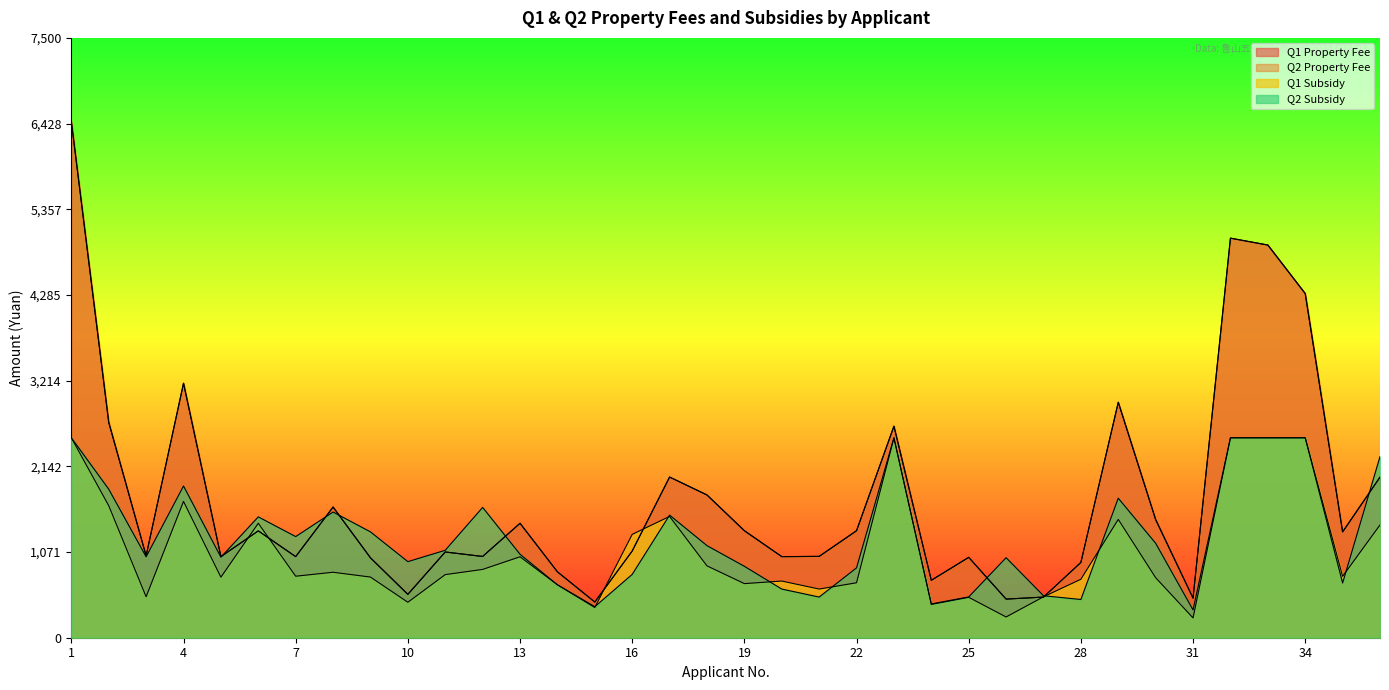

Reading left to right, transcribe all the data shown in this chart.

Q1 Property Fee: 1=6454.0	2=2693.0	3=1024.0	4=3182.0	5=1014.0	6=1336.0	7=1014.0	8=1634.0	9=999.0	10=542.0	11=1072.0	12=1016.0	13=1431.0	14=824.0	15=446.0	16=1084.0	17=2009.0	18=1785.0	19=1338.0	20=1014.0	21=1017.0	22=1338.0	23=2645.0	24=718.0	25=1005.0	26=483.0	27=508.0	28=941.0	29=2944.0	30=1477.0	31=495.0	32=4996.0	33=4910.0	34=4303.0	35=1323.0	36=2008.0
Q2 Property Fee: 1=6454.0	2=2693.0	3=1024.0	4=3182.0	5=1014.0	6=1336.0	7=1014.0	8=1634.0	9=999.0	10=542.0	11=1072.0	12=1016.0	13=1431.0	14=824.0	15=446.0	16=1084.0	17=2009.0	18=1785.0	19=1338.0	20=1014.0	21=1017.0	22=1338.0	23=2645.0	24=718.0	25=1005.0	26=483.0	27=508.0	28=941.0	29=2944.0	30=1477.0	31=495.0	32=4996.0	33=4910.0	34=4303.0	35=1323.0	36=2008.0
Q1 Subsidy: 1=2500.0	2=1651.0	3=512.0	4=1704.5	5=757.0	6=1431.5	7=769.0	8=818.5	9=758.5	10=443.5	11=789.0	12=854.0	13=1012.0	14=662.0	15=377.5	16=1292.0	17=1516.5	18=898.5	19=676.5	20=708.5	21=608.5	22=687.0	23=2500.0	24=416.5	25=505.5	26=259.5	27=511.5	28=731.0	29=1479.5	30=750.5	31=247.5	32=2500.0	33=2500.0	34=2500.0	35=767.5	36=1410.0
Q2 Subsidy: 1=2500.0	2=1857.0	3=1012.0	4=1897.0	5=1007.0	6=1511.0	7=1264.5	8=1571.5	9=1323.5	10=951.0	11=1093.5	12=1629.5	13=1043.5	14=662.0	15=388.0	16=792.0	17=1533.0	18=1151.5	19=893.0	20=608.5	21=508.5	22=873.5	23=2500.0	24=422.5	25=510.0	26=1000.5	27=525.0	28=478.0	29=1744.5	30=1180.5	31=347.5	32=2500.0	33=2500.0	34=2500.0	35=684.0	36=2264.5